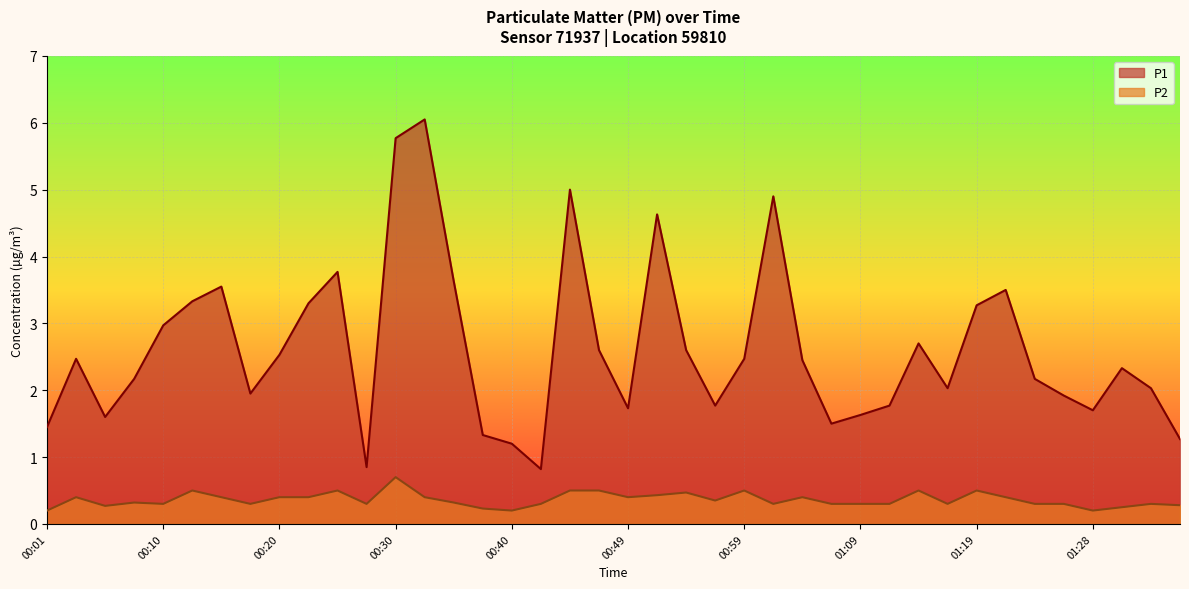

Between 00:57 and 00:23, which is larger?

00:23